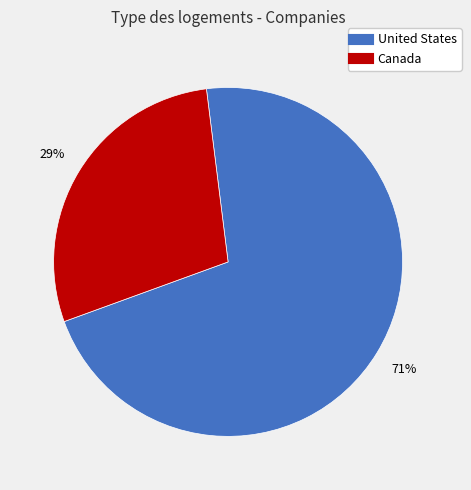

To the nearest percent, what is the average slice percentage?

50%